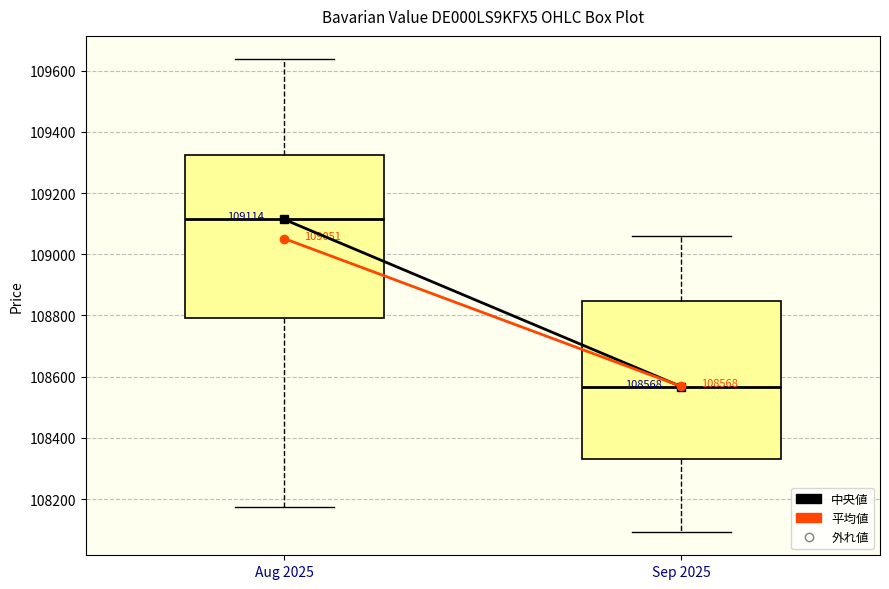

Which box's median line is the highest?

Aug 2025